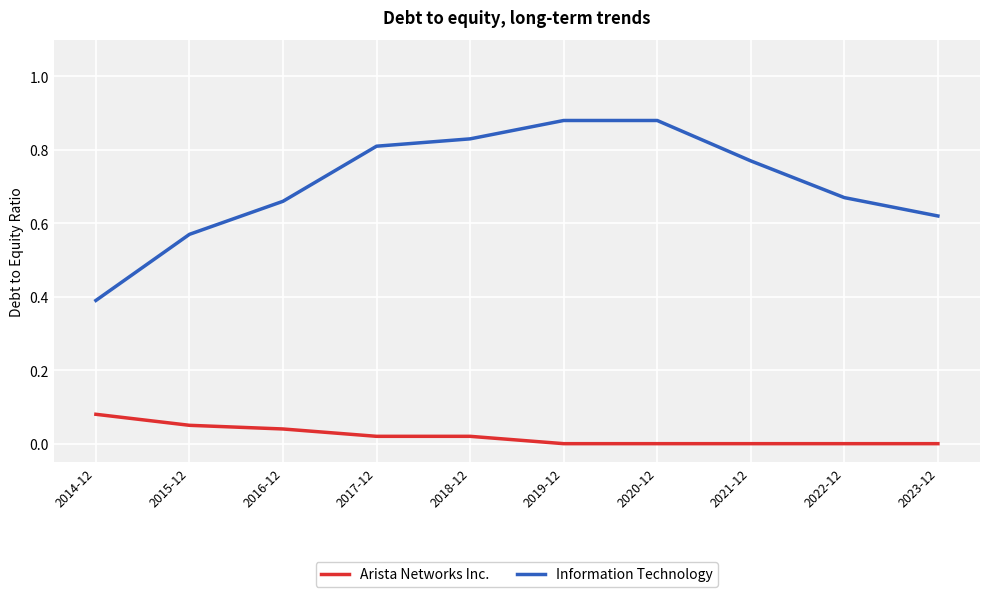

How many distinct data groups are displayed?

2